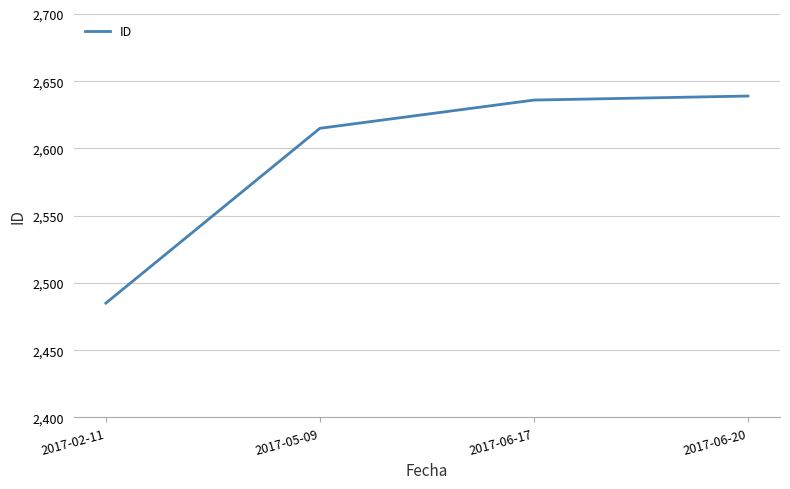

How many lines are shown in the chart?

1